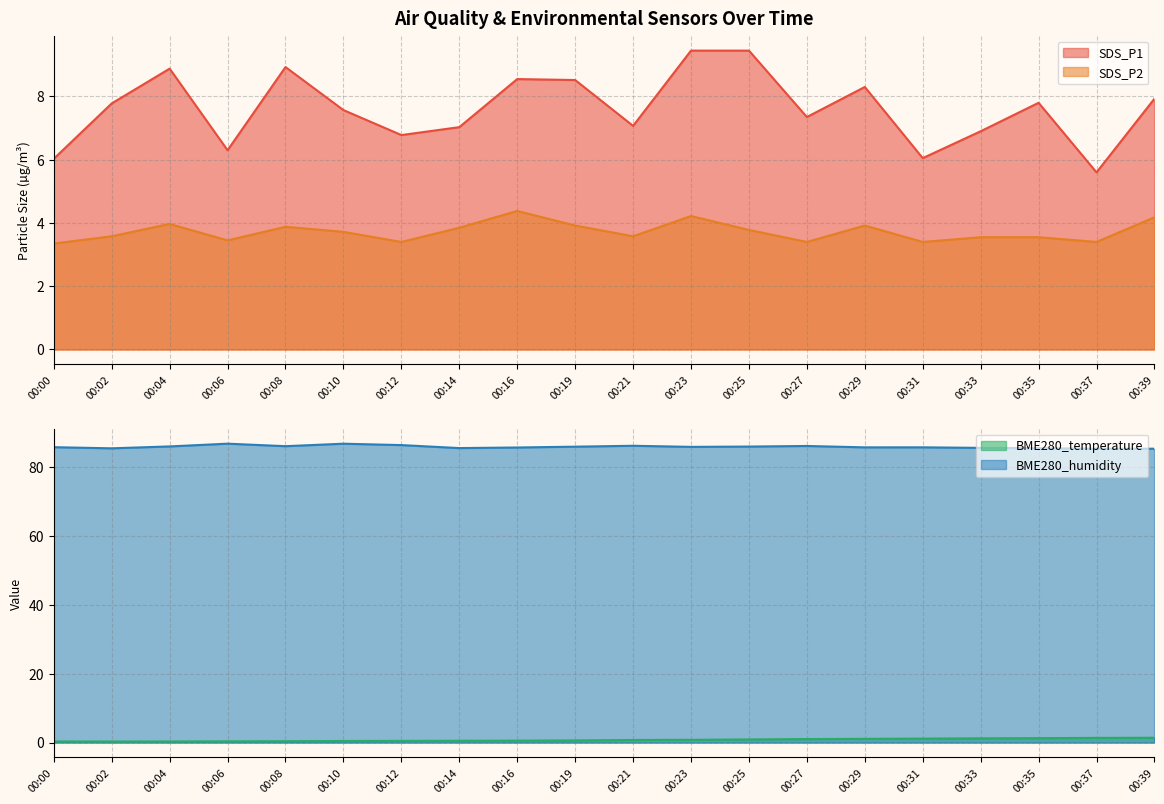

What is the lowest value of the SDS_P2 series?

3.4